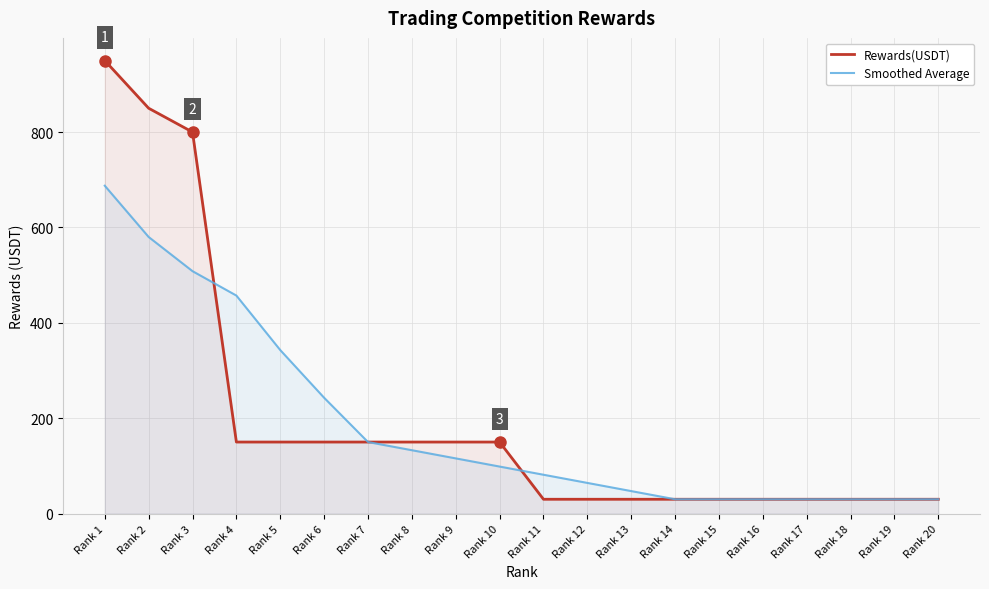

Reading left to right, list all the values displayed in this chart.

Rewards(USDT): Rank 1=950.0	Rank 2=850.0	Rank 3=800.0	Rank 4=150.0	Rank 5=150.0	Rank 6=150.0	Rank 7=150.0	Rank 8=150.0	Rank 9=150.0	Rank 10=150.0	Rank 11=30.0	Rank 12=30.0	Rank 13=30.0	Rank 14=30.0	Rank 15=30.0	Rank 16=30.0	Rank 17=30.0	Rank 18=30.0	Rank 19=30.0	Rank 20=30.0
Smoothed Average: Rank 1=687.5	Rank 2=580.0	Rank 3=508.3	Rank 4=457.1	Rank 5=342.9	Rank 6=242.9	Rank 7=150.0	Rank 8=132.9	Rank 9=115.7	Rank 10=98.6	Rank 11=81.4	Rank 12=64.3	Rank 13=47.1	Rank 14=30.0	Rank 15=30.0	Rank 16=30.0	Rank 17=30.0	Rank 18=30.0	Rank 19=30.0	Rank 20=30.0